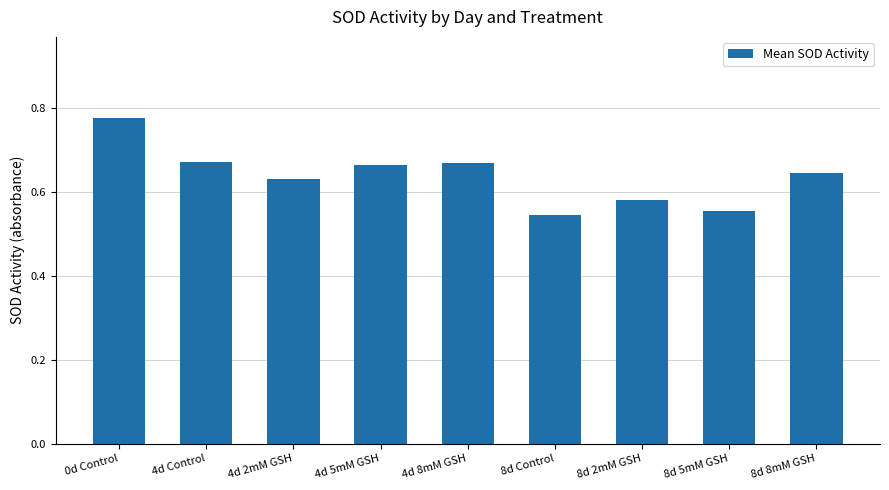

What is the sum of the values at 4d 8mM GSH and 4d 5mM GSH?

1.3